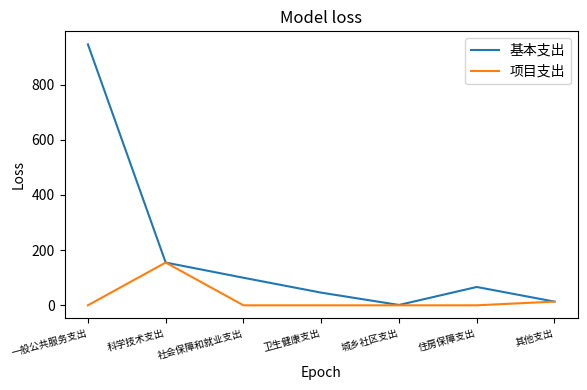

Does the chart display data point markers on the line(s)?

No